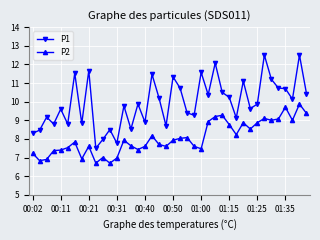

What is the maximum value shown in the chart?

12.5